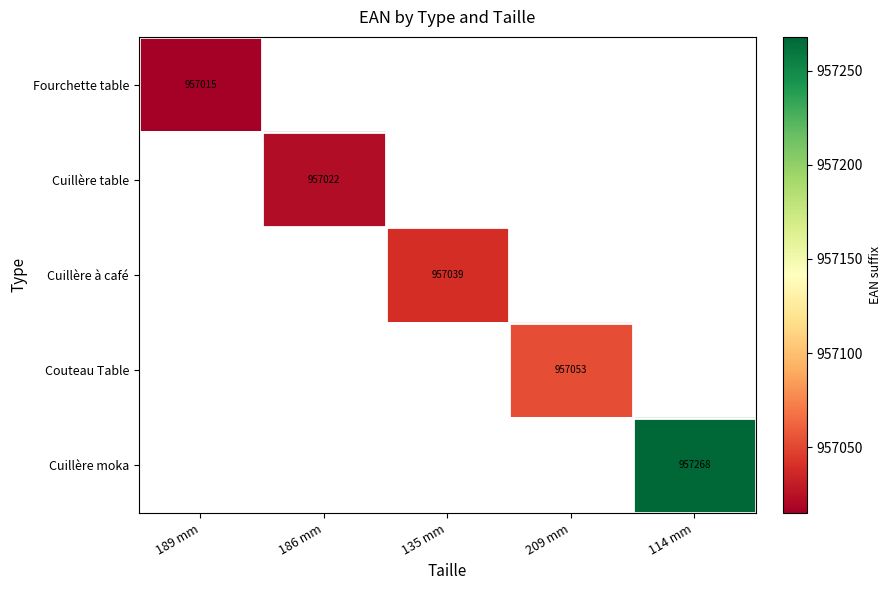

Is it true that Cuillère table equals 957022 at 186 mm?

True